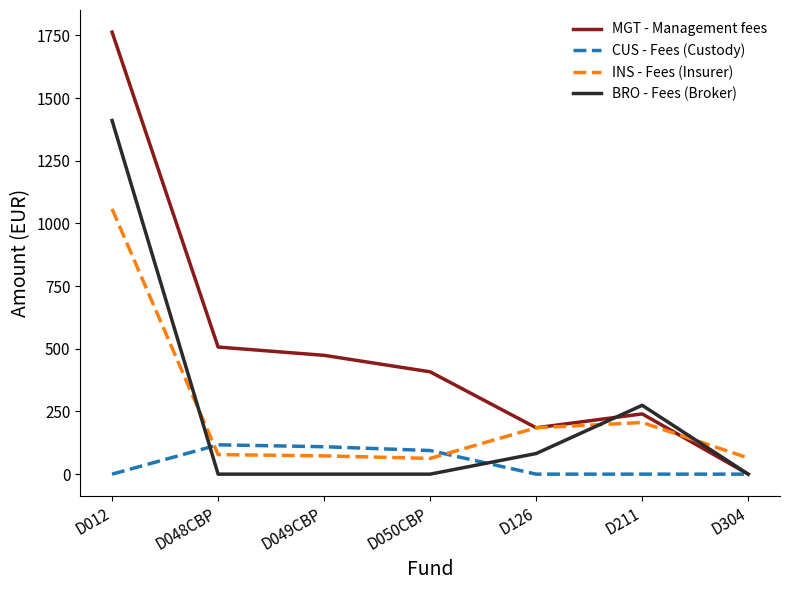

How many lines are shown in the chart?

4